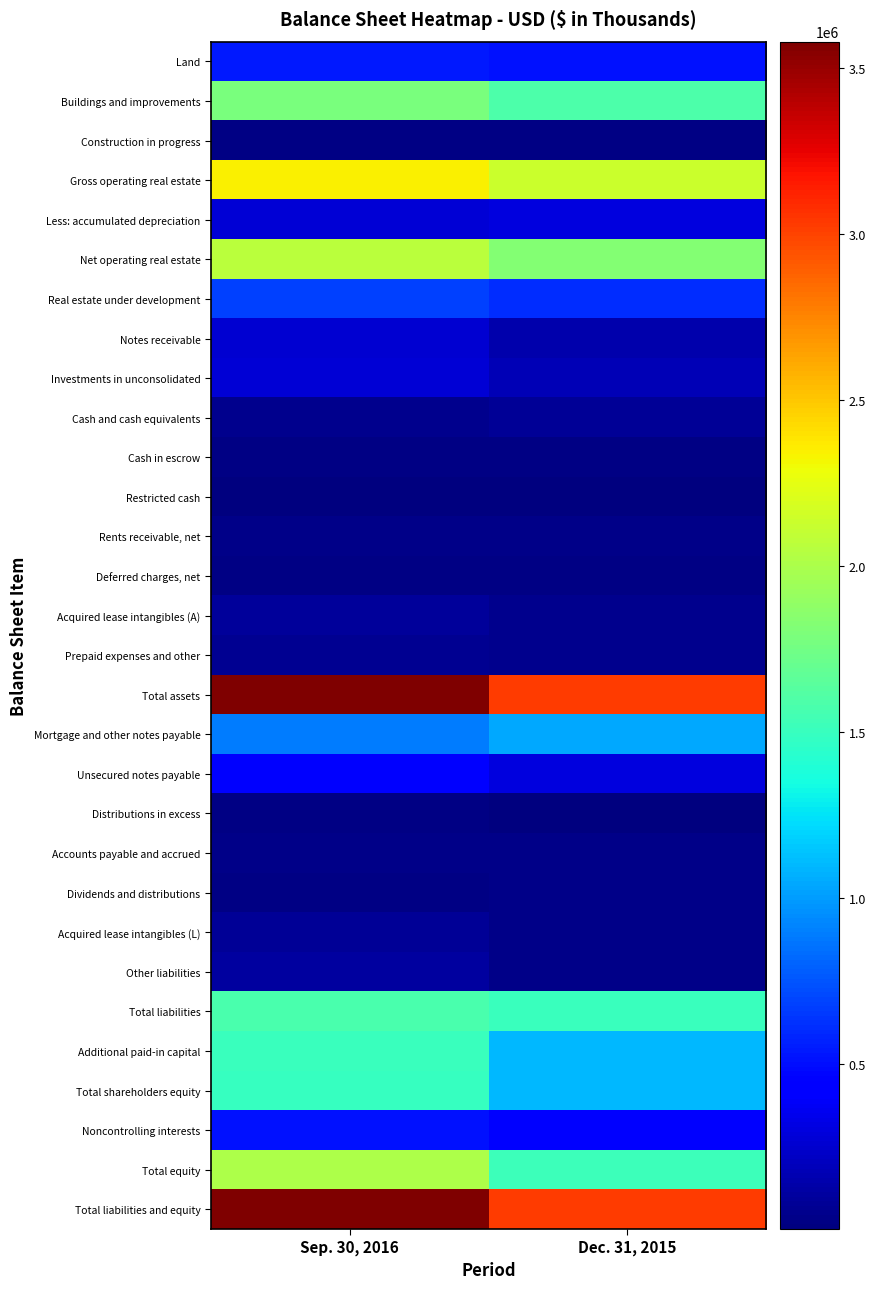

What is the difference between the highest and lowest values at Sep. 30, 2016?

3576141